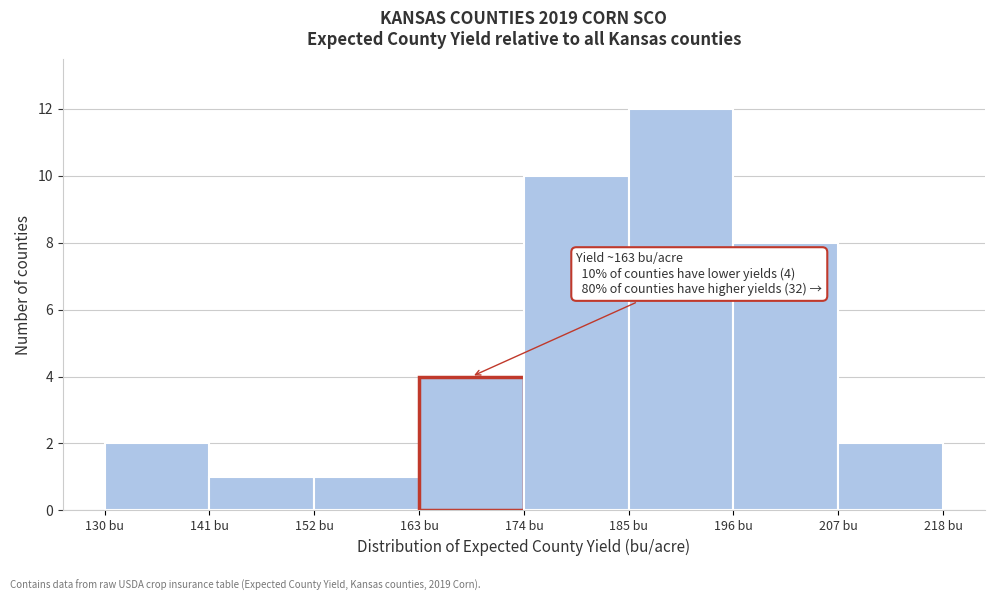

Which range on the x-axis has the tallest bar?

185 to 196